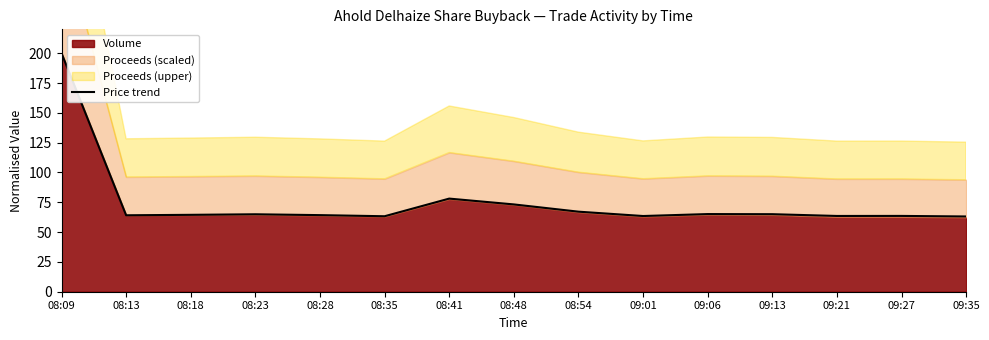

The chart shows a value of 39.1 at 08:41. True or false?

False